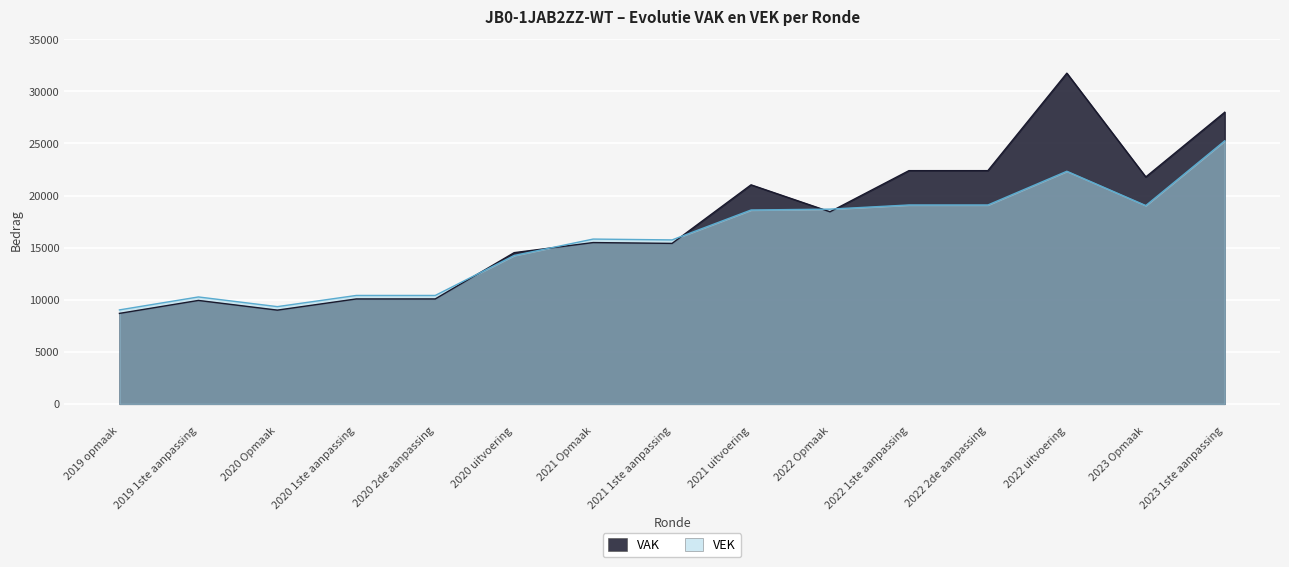

How many distinct data groups are displayed?

2